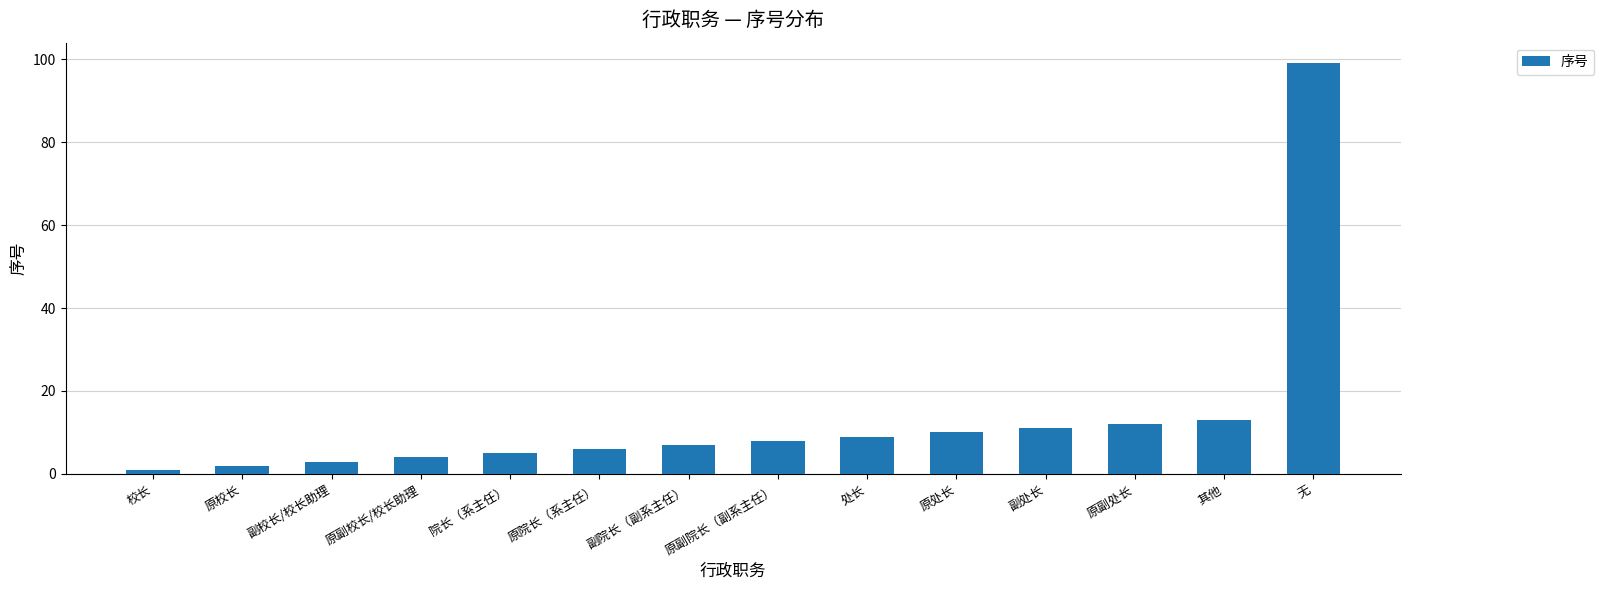

What is the change in value from 处长 to 其他?

+4